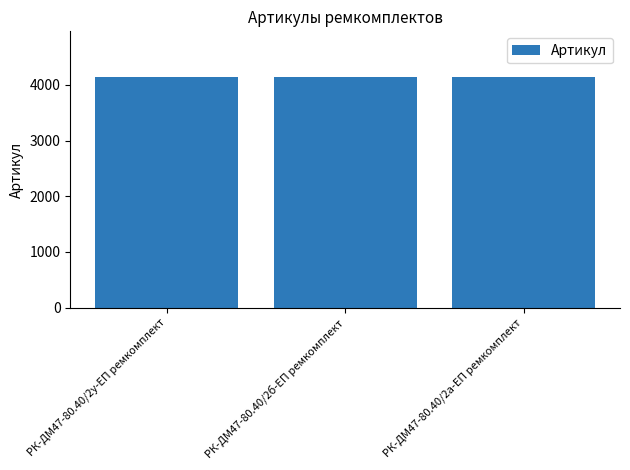

What is the value of the 1st bar from the left?

4136